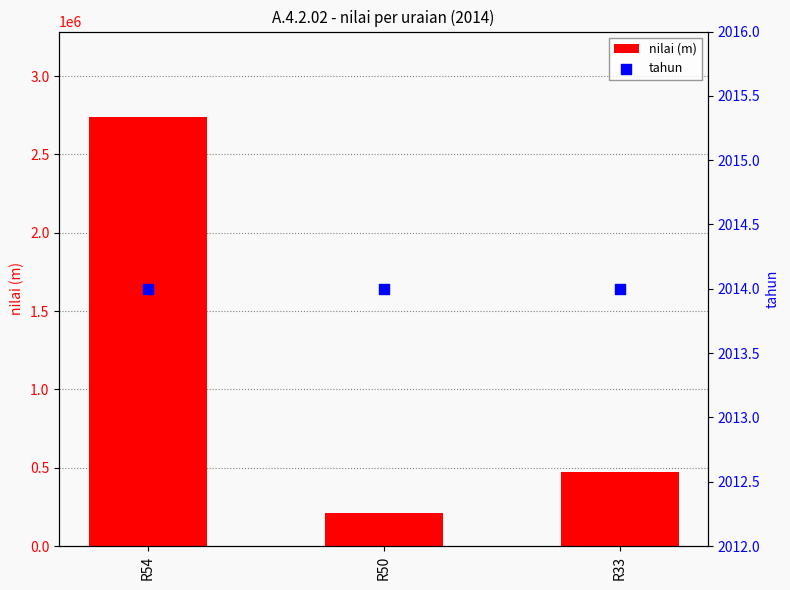

What is the total value across all series at R54?

2739531